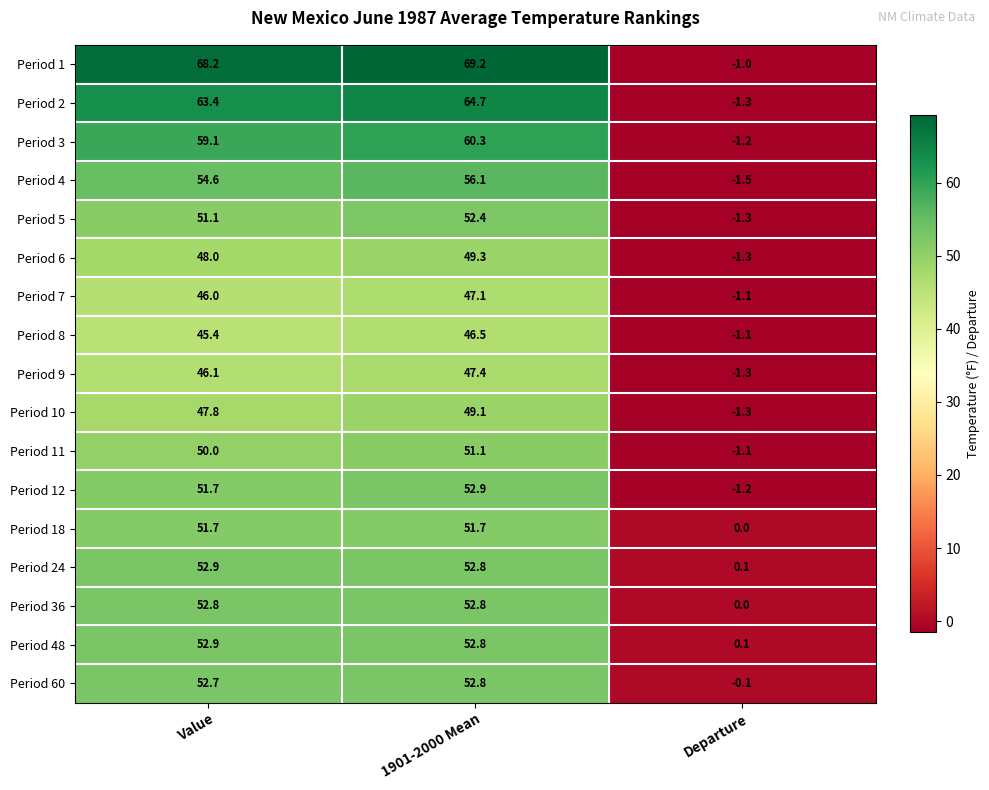

What is the difference between the Period 18 values at Value and Departure?

51.7